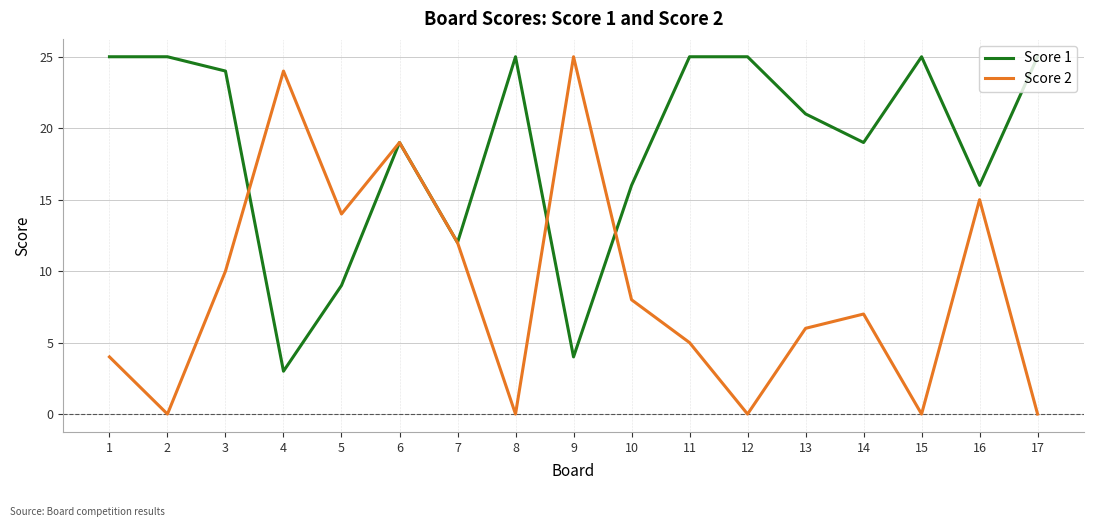

At 2, list the series in order from largest to smallest.

Score 1, Score 2